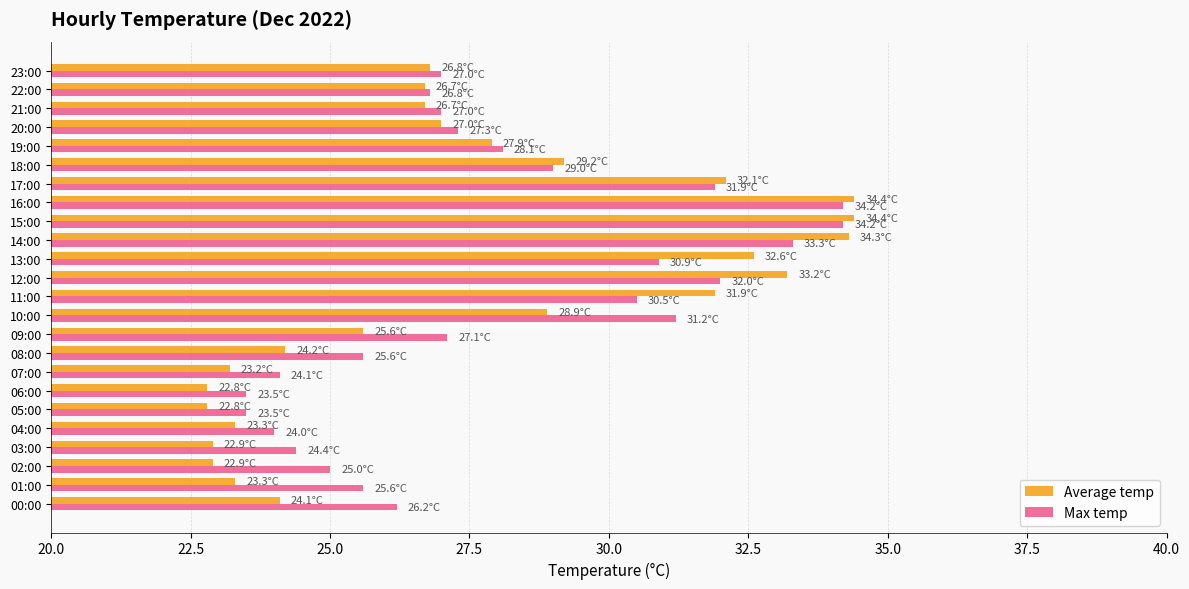

Which series has the widest spread of values?

Average temp